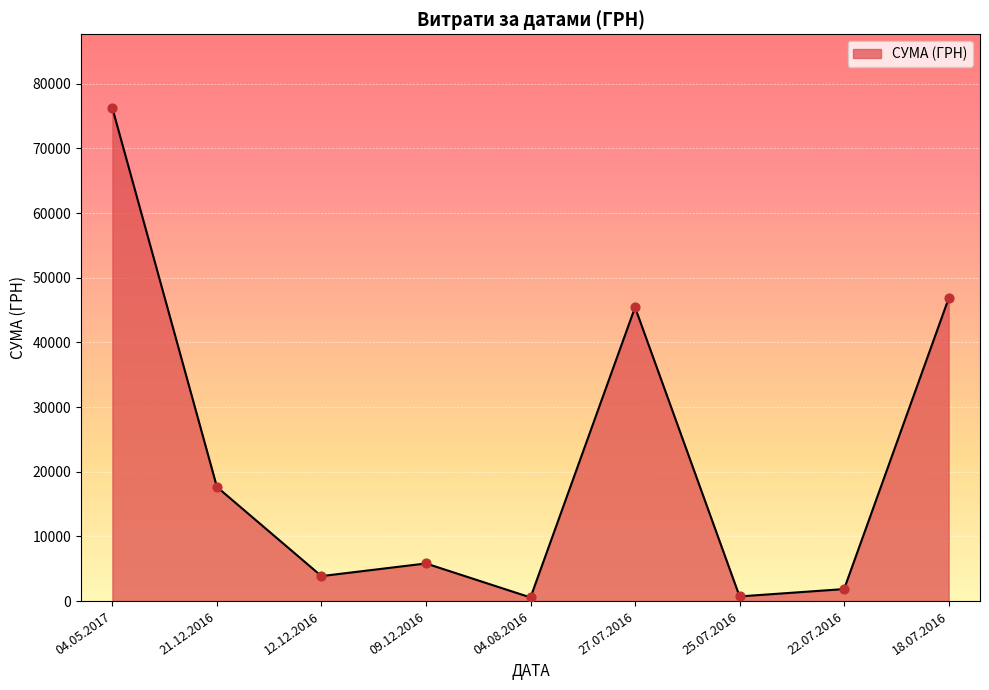

Which has a higher value, 18.07.2016 or 09.12.2016?

18.07.2016